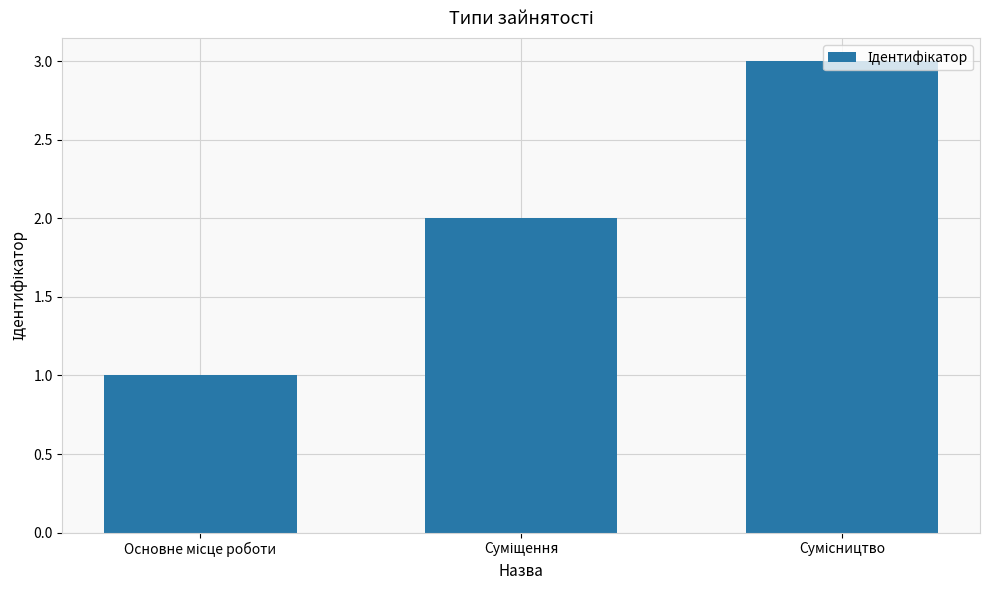

What is the sum of all values?

6